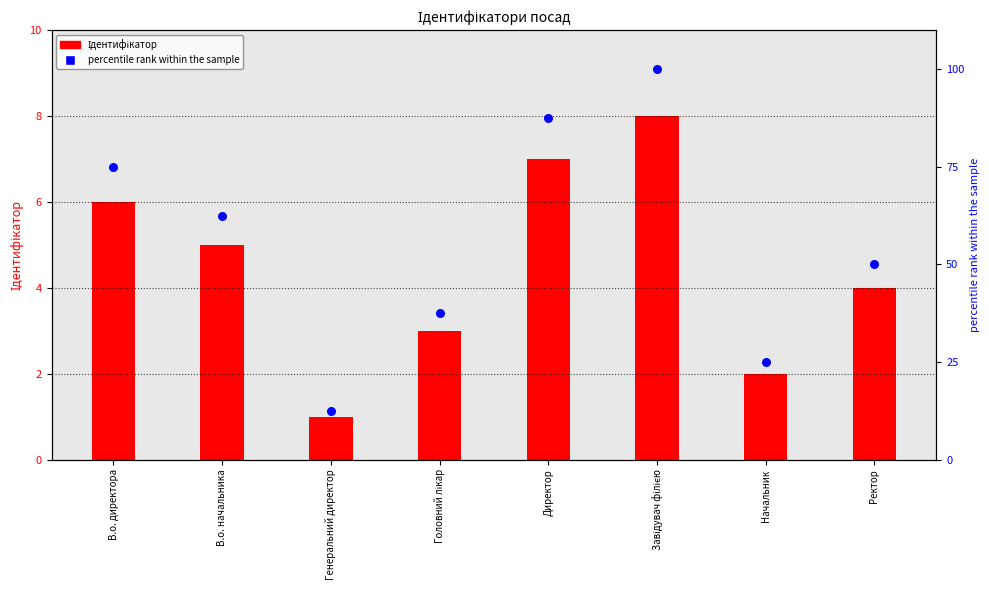

At how many categories does at least one series exceed 15?

7